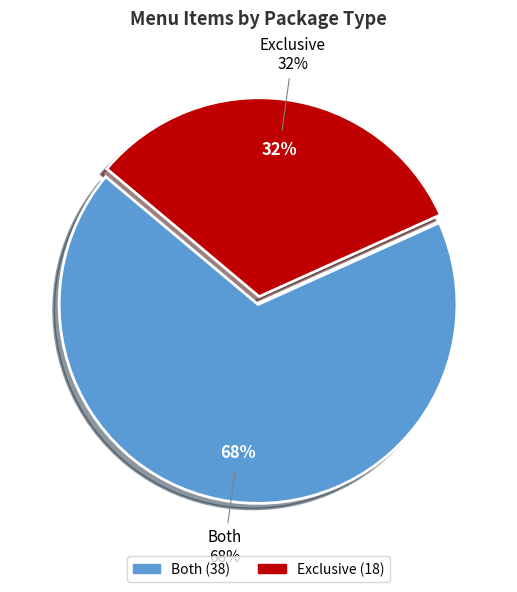

To the nearest percent, what percentage of the pie is Exclusive?

32%